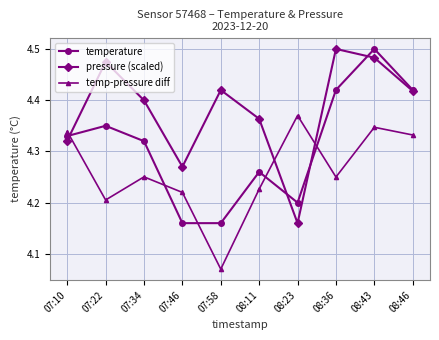

At which category does the chart reach its minimum across all series?

07:58